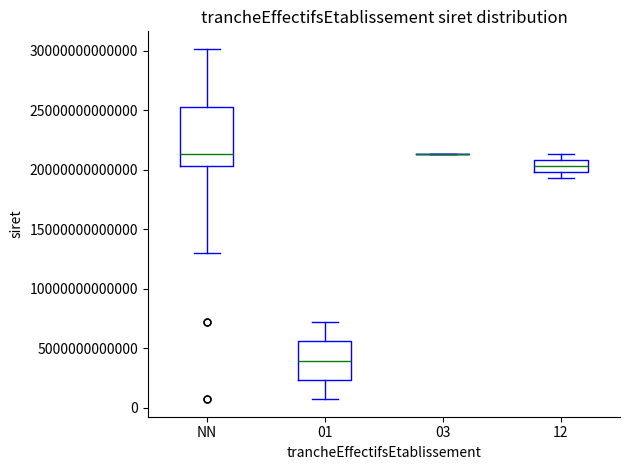

Which box is the tallest, from its lower edge to its upper edge?

NN